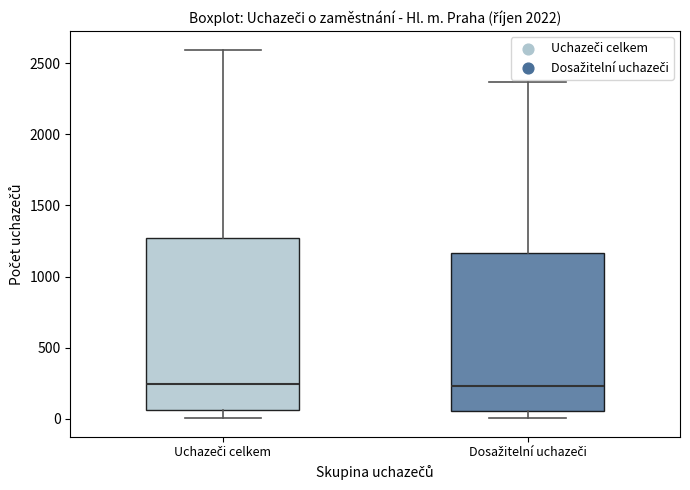

Reading left to right, read every box against the y-axis: the position of its median line, the range the box covers, and the ends of its whiskers. The values are not printed on the chart, so give them approximately, as read against the axis.

Uchazeči celkem: median 250, box 50 to 1250, whiskers 0 to 2600
Dosažitelní uchazeči: median 250, box 50 to 1150, whiskers 0 to 2350